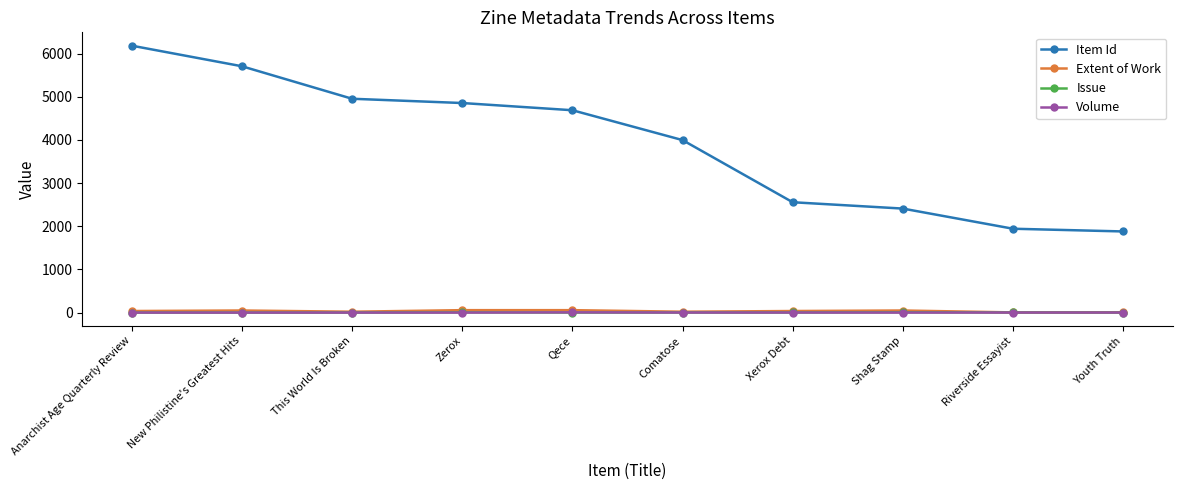

The value of Extent of Work at Youth Truth is 8. True or false?

True